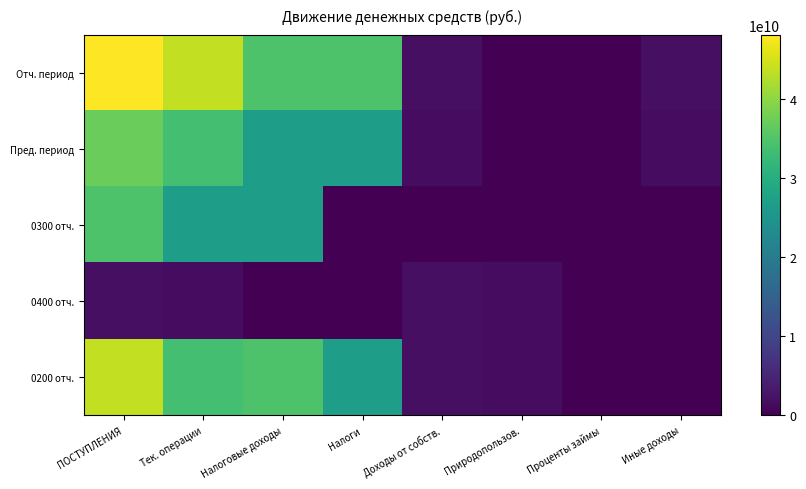

Between Природопользов. and Проценты займы, which series saw the biggest shift?

0400 отч.